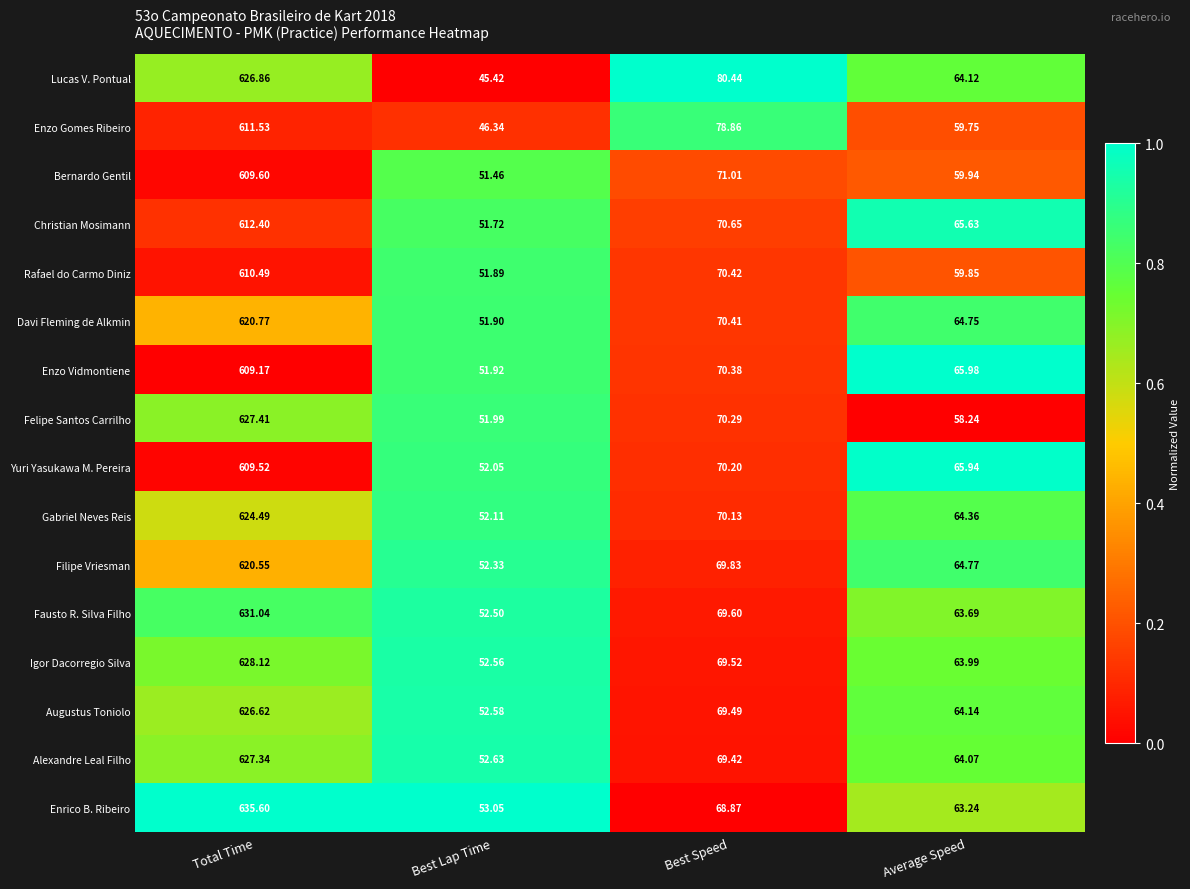

Rank the series by their maximum value, from lowest to highest.

Enzo Vidmontiene, Yuri Yasukawa M. Pereira, Bernardo Gentil, Rafael do Carmo Diniz, Enzo Gomes Ribeiro, Christian Mosimann, Filipe Vriesman, Davi Fleming de Alkmin, Gabriel Neves Reis, Augustus Toniolo, Lucas V. Pontual, Alexandre Leal Filho, Felipe Santos Carrilho, Igor Dacorregio Silva, Fausto R. Silva Filho, Enrico B. Ribeiro